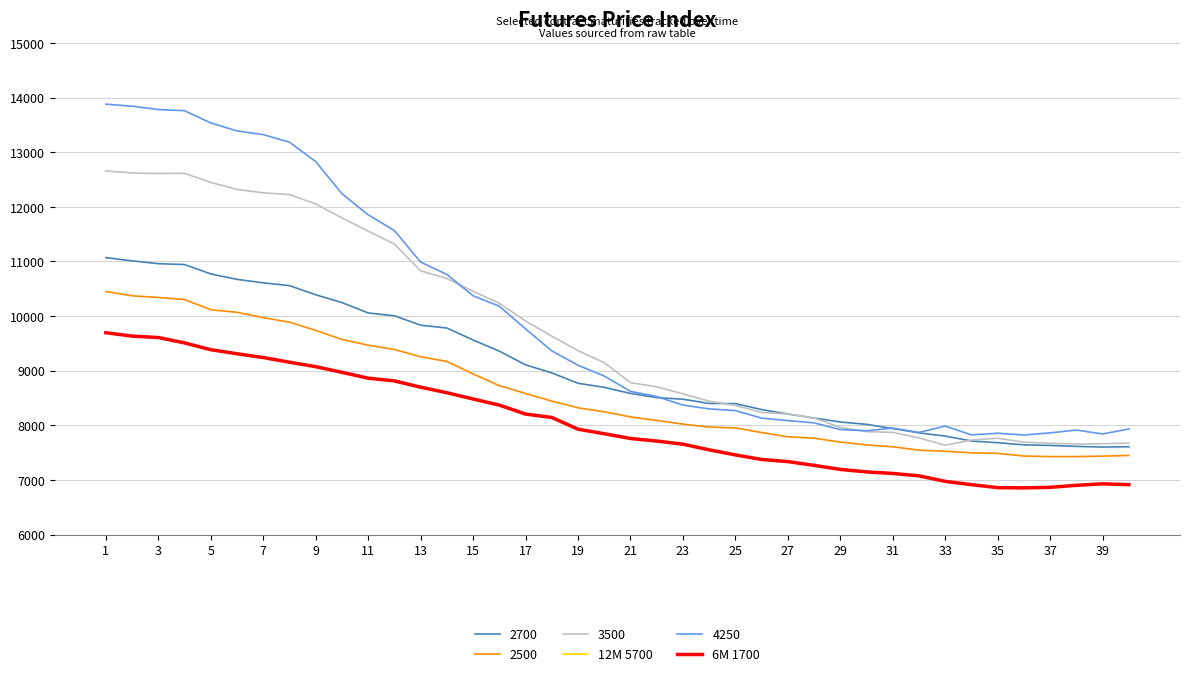

True or false: 2700 and 6M 1700 cross at least once.

False